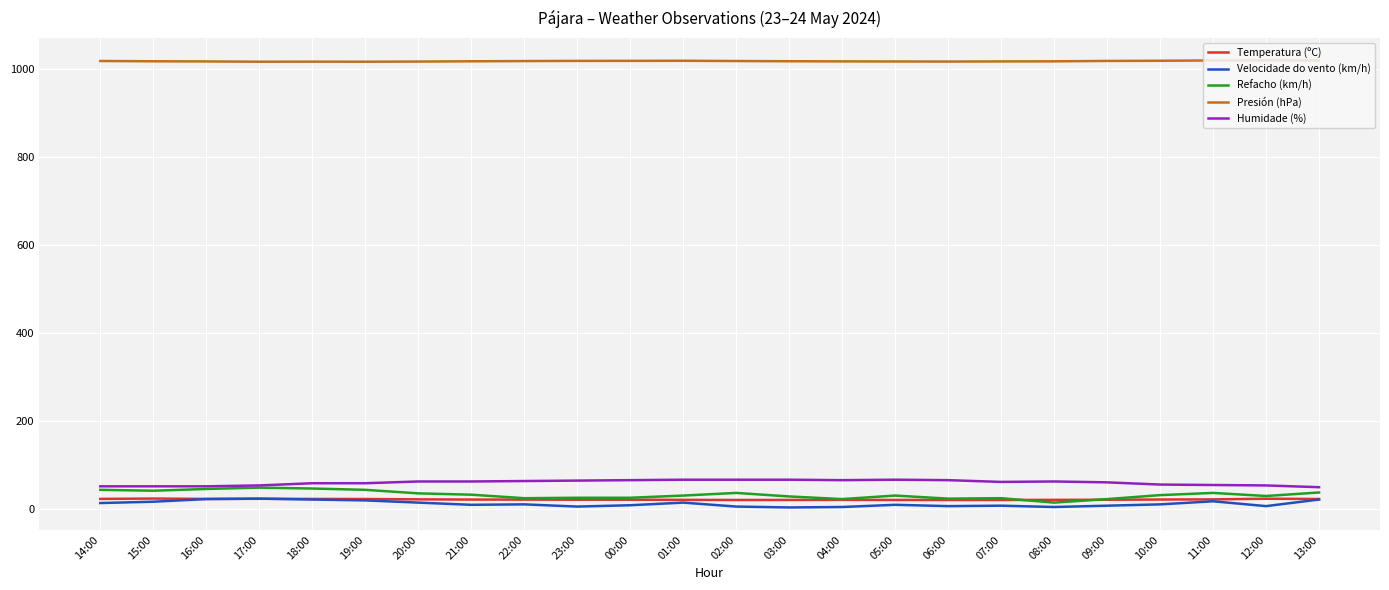

The value of Humidade (%) at 00:00 is 65.0. True or false?

True